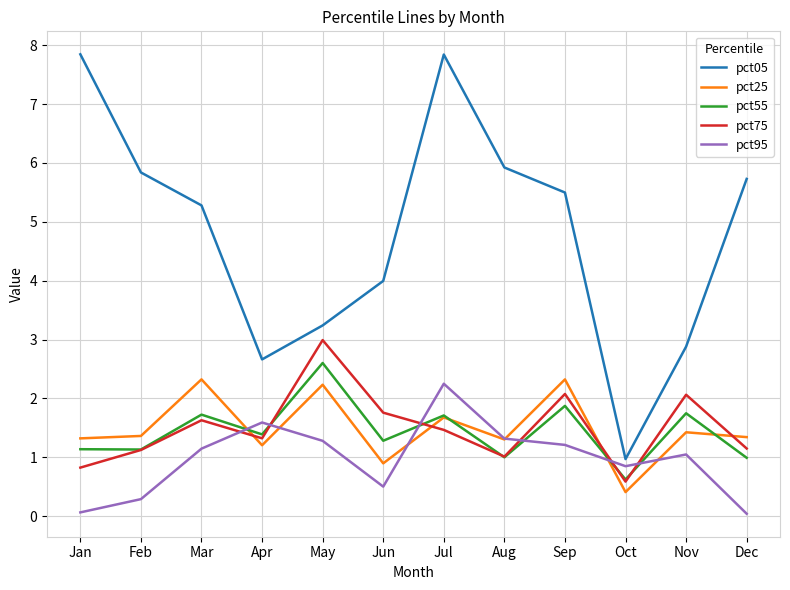

What are all the series names shown in the legend?

pct05, pct25, pct55, pct75, pct95